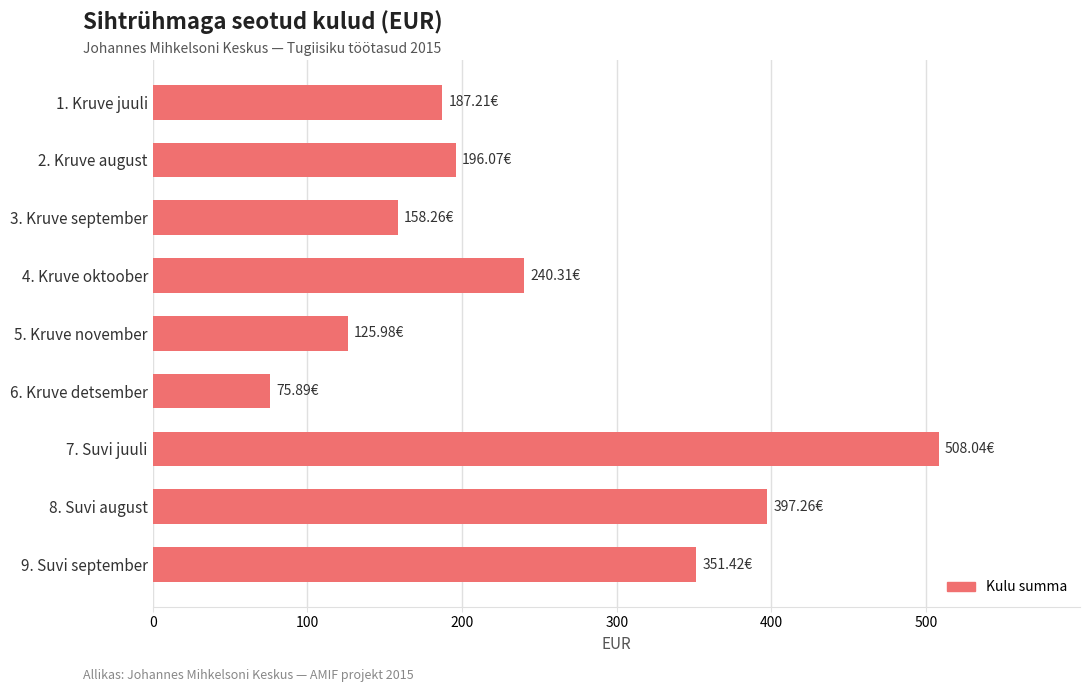

Are the bars grouped side by side (vs. stacked)?

No